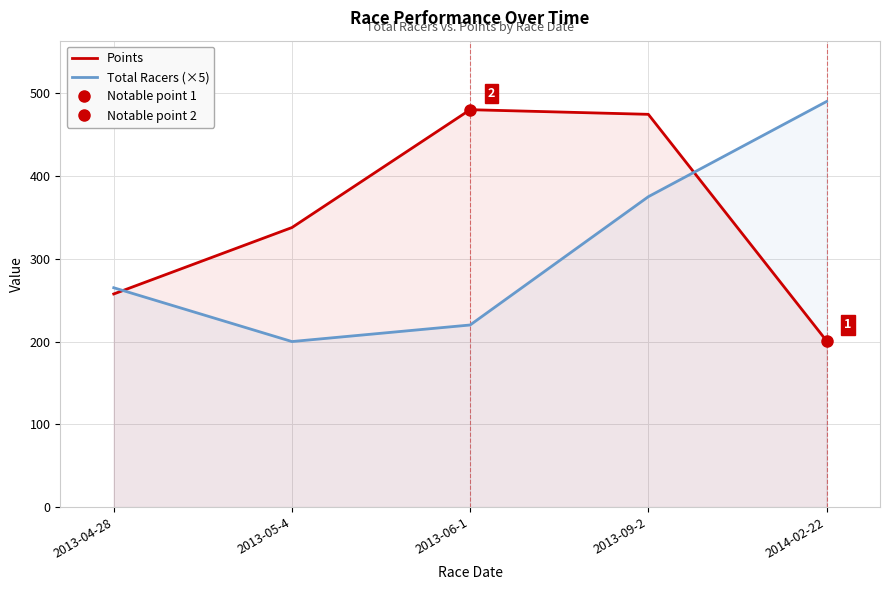

List the series in order of their overall mean, highest first.

Points, Total Racers (×5)